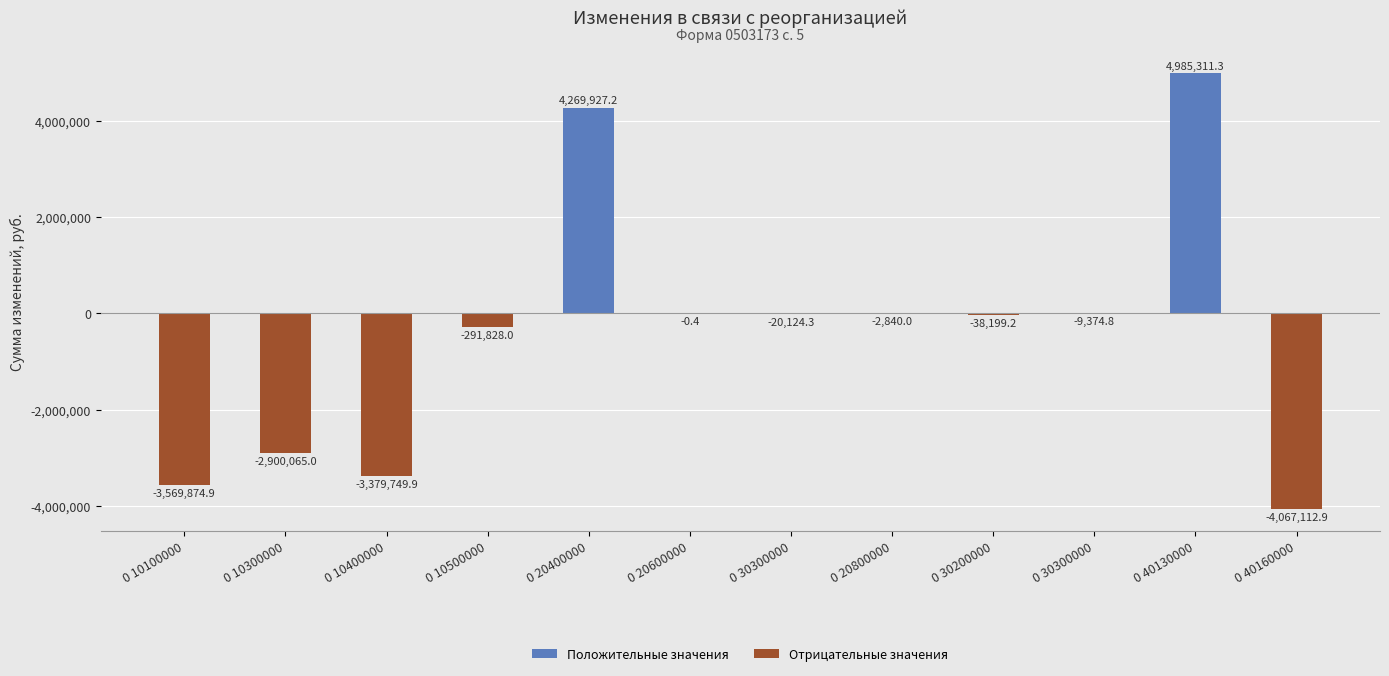

List the labels in order of value, smallest first.

0 40160000, 0 10100000, 0 10400000, 0 10300000, 0 10500000, 0 30200000, 0 30300000, 0 30300000, 0 20800000, 0 20600000, 0 20400000, 0 40130000